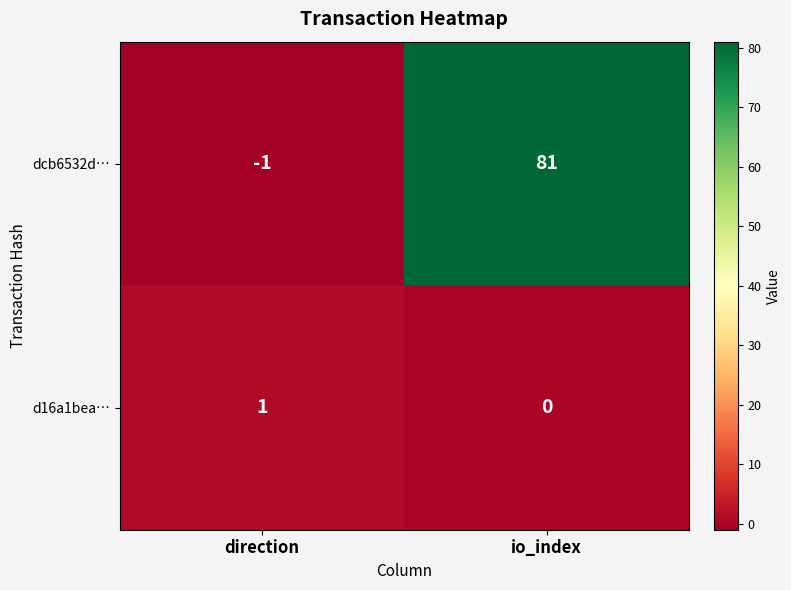

Rank the series at direction from highest to lowest value.

d16a1bea…, dcb6532d…